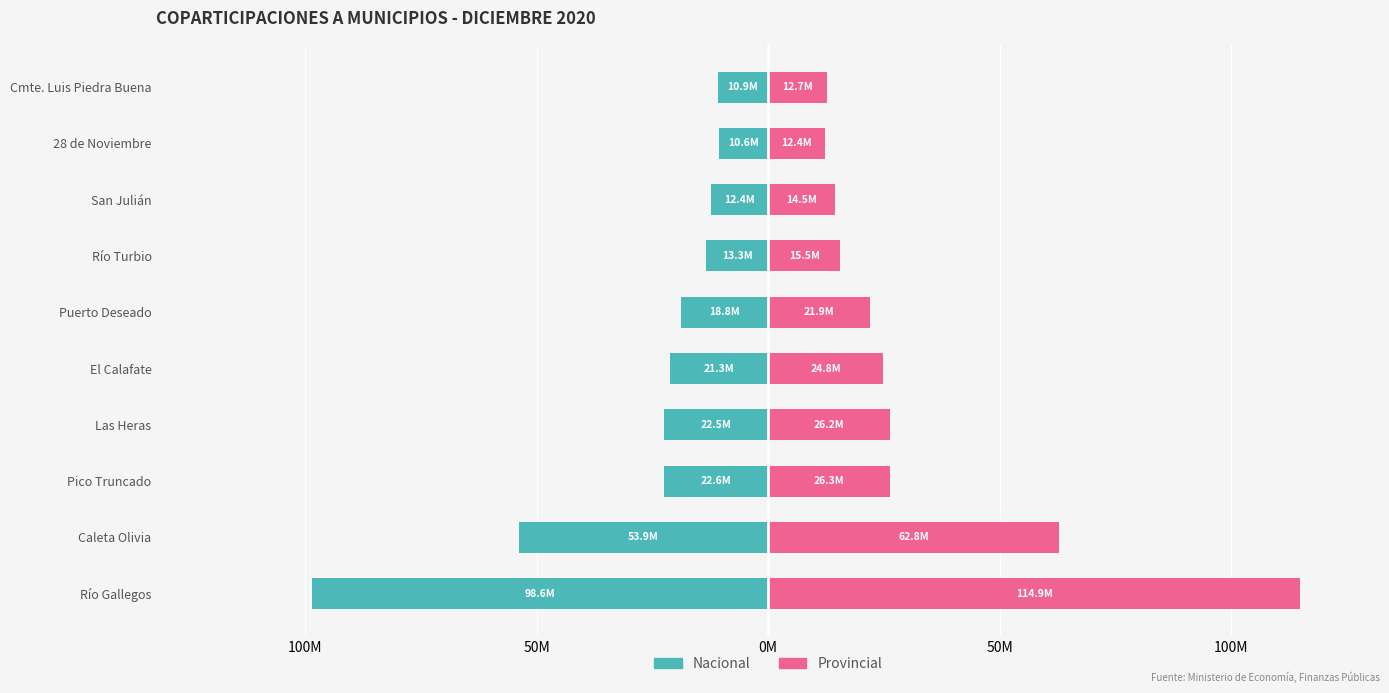

What are all the series names shown in the legend?

Nacional, Provincial